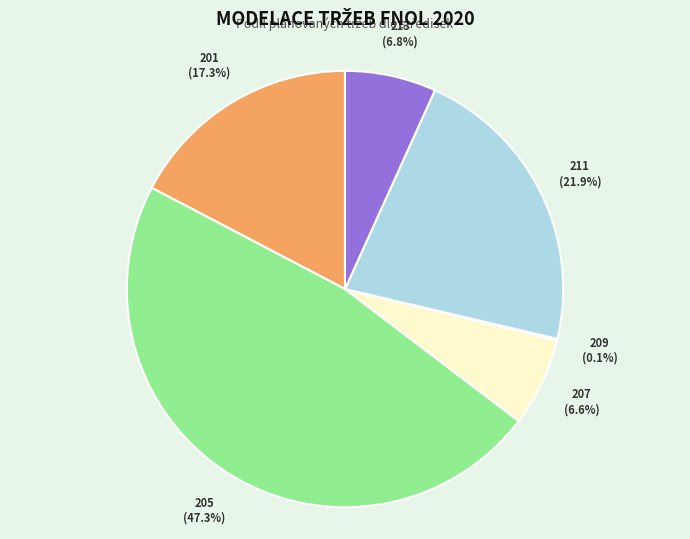

Which category has the biggest portion of the pie?

205